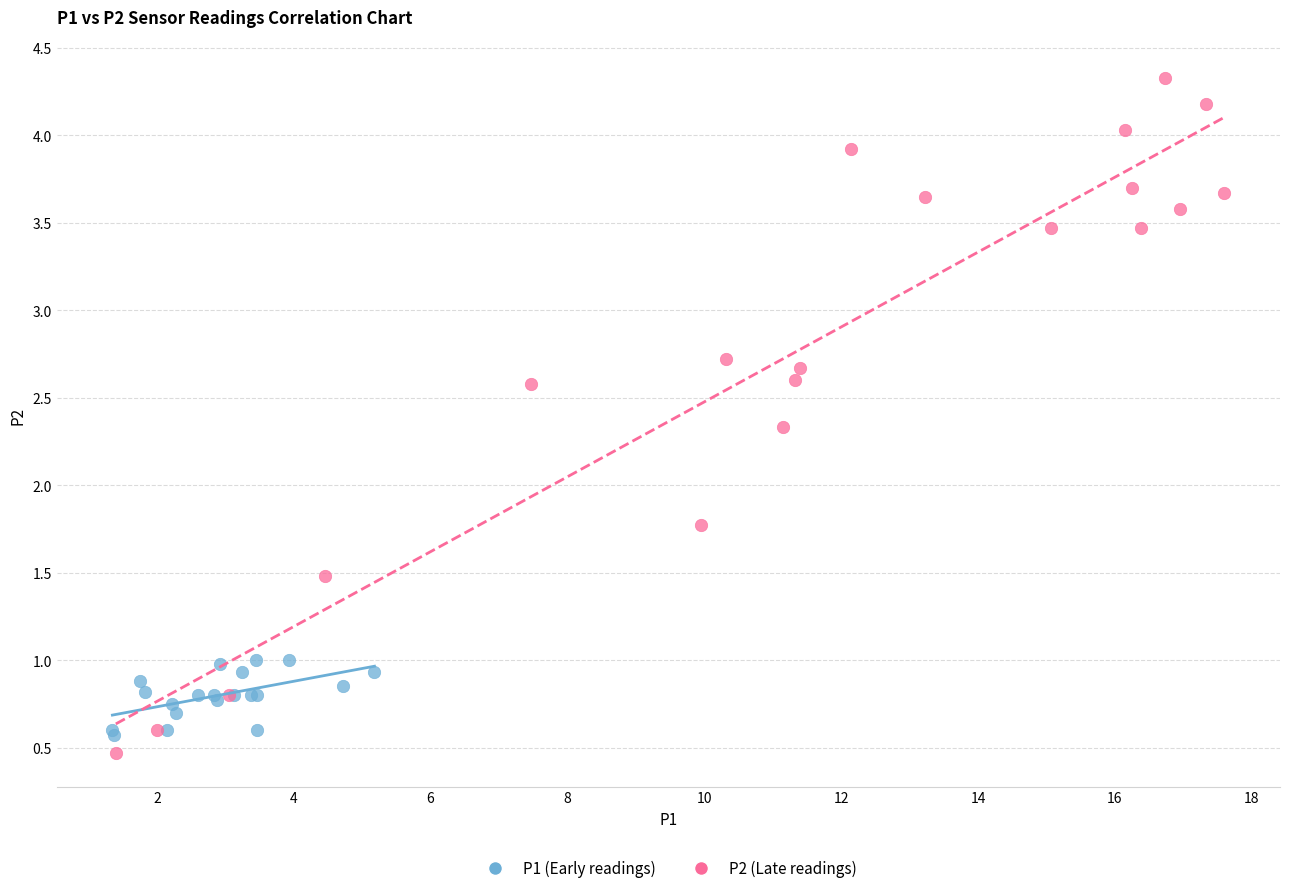

Which series has the widest spread of Y values?

P2 (Late readings)